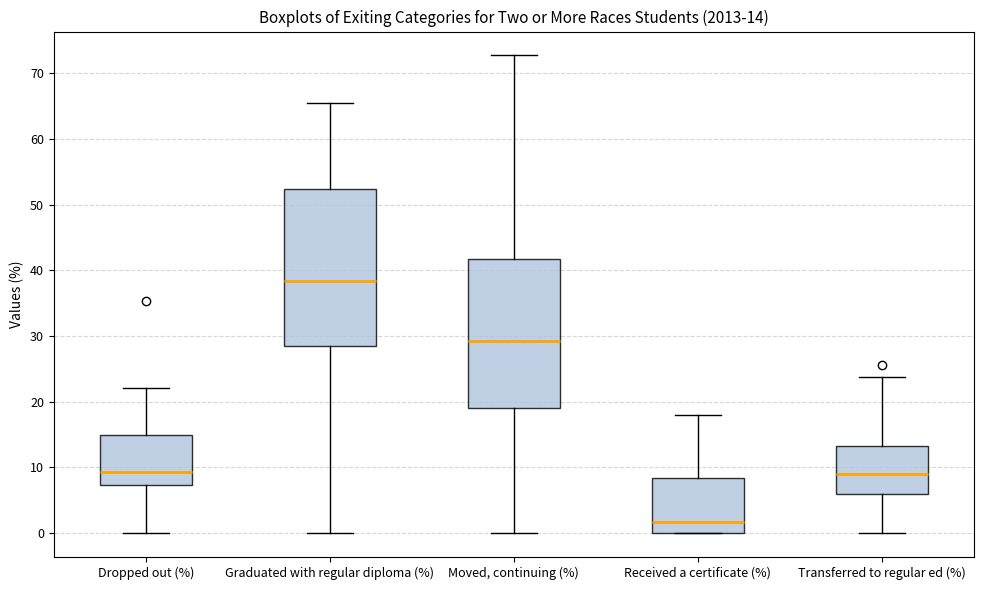

Which box's median line is the highest?

Graduated with regular diploma (%)